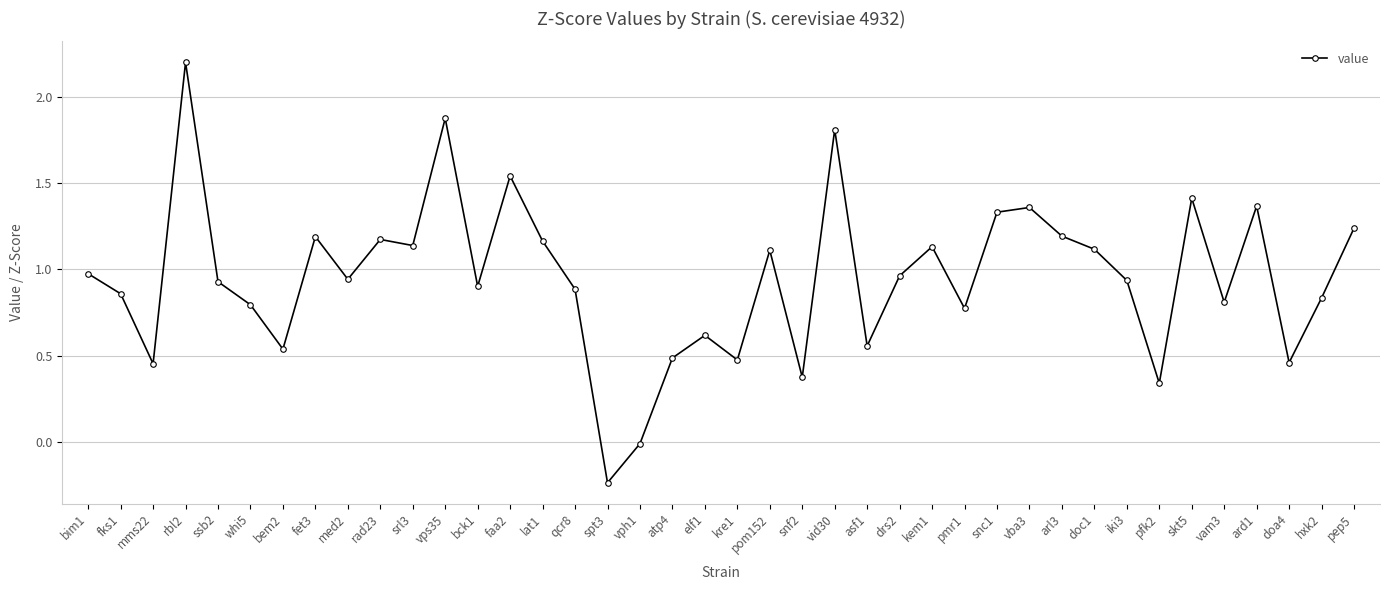

The chart shows a value of 0.9 at asf1. True or false?

False